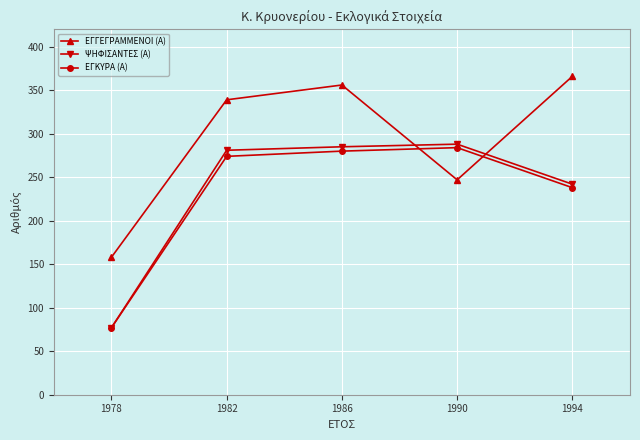

Which series changed the most between 1986 and 1990?

ΕΓΓΕΓΡΑΜΜΕΝΟΙ (Α)